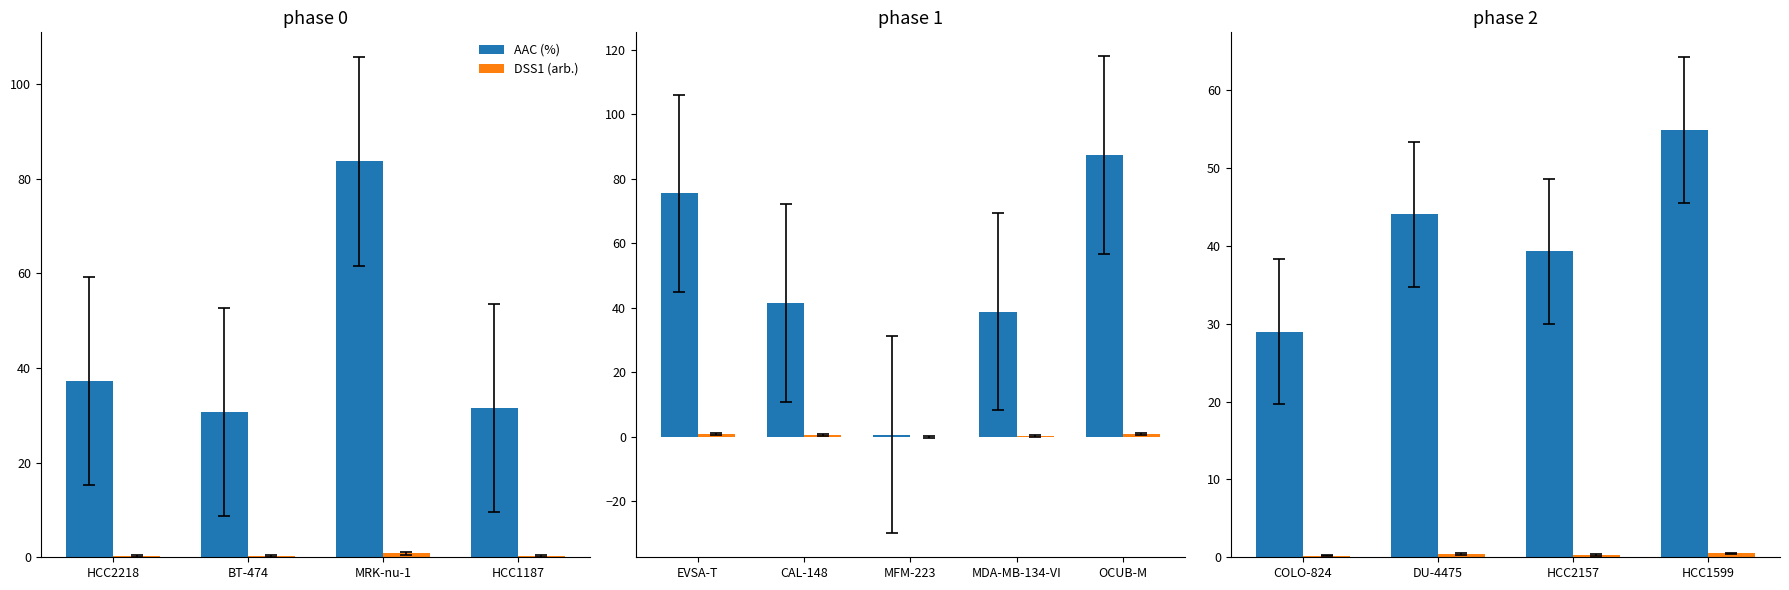

What are all the series names shown in the legend?

AAC (%), DSS1 (arb.)